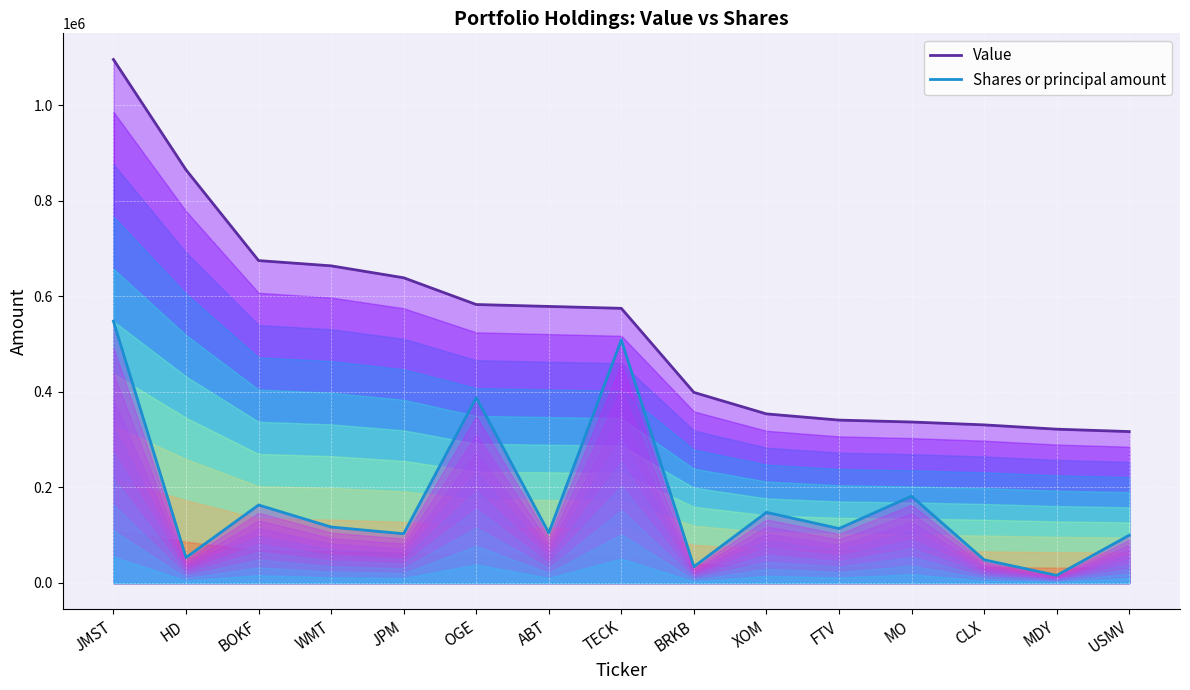

At which category is the sum across all series the highest?

JMST